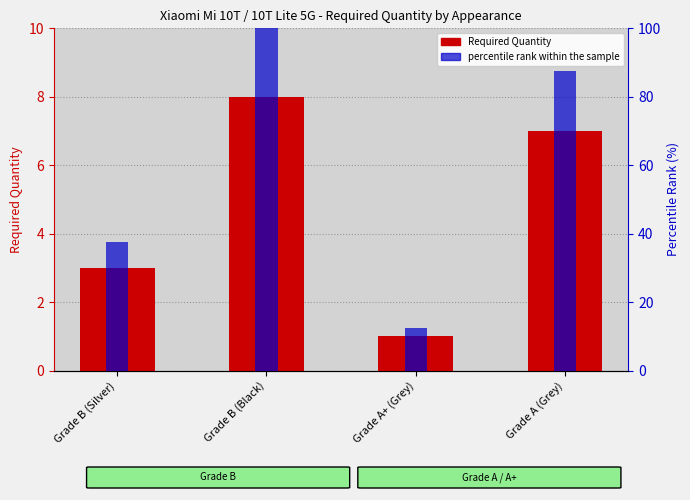

Reading left to right, what are all the values shown in this chart?

Required Quantity: Grade B (Silver)=3.0	Grade B (Black)=8.0	Grade A+ (Grey)=1.0	Grade A (Grey)=7.0
percentile rank within the sample: Grade B (Silver)=37.5	Grade B (Black)=100.0	Grade A+ (Grey)=12.5	Grade A (Grey)=87.5